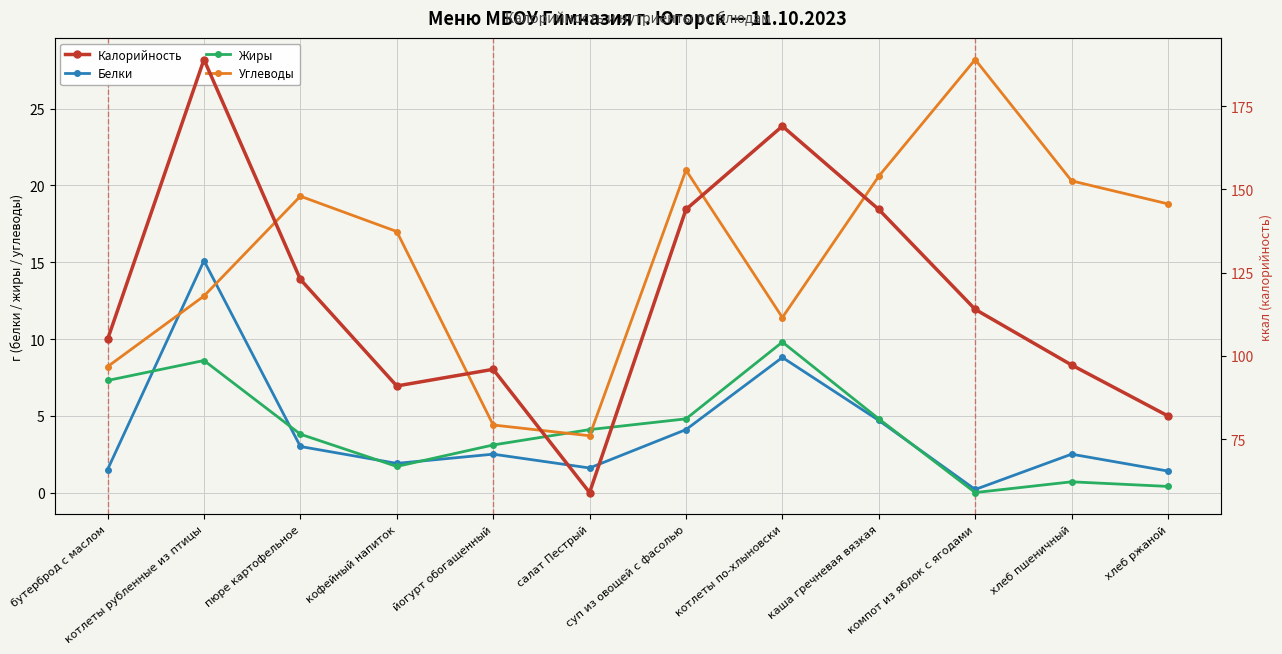

At how many categories does at least one series exceed 46?

12